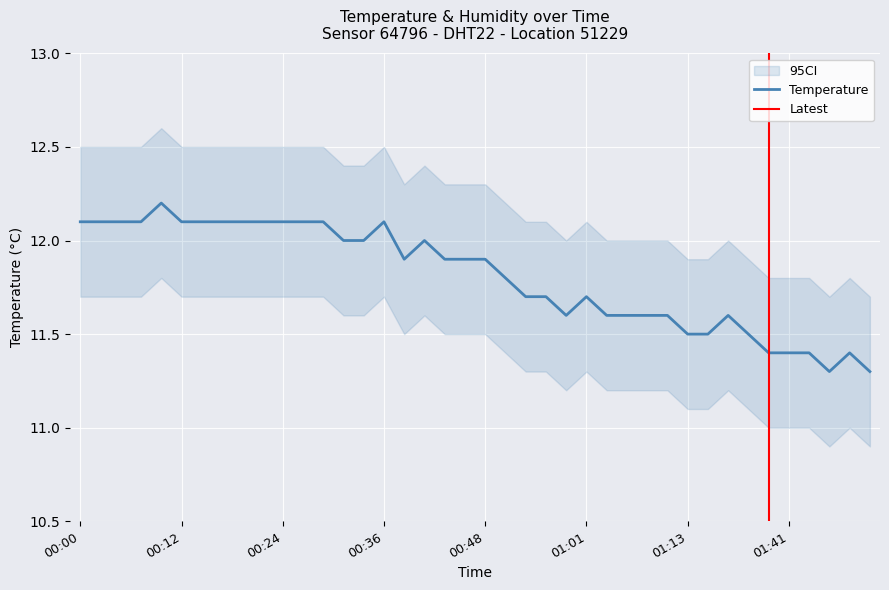

What is the label of the 24th point from the right?

00:39